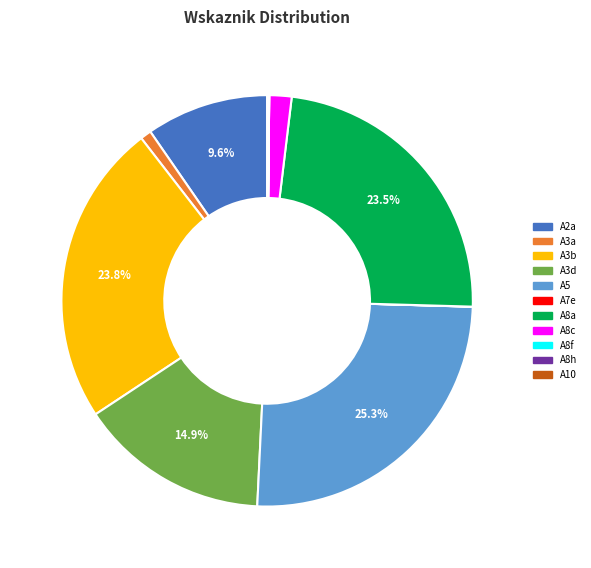

Is there a majority slice in this chart?

No